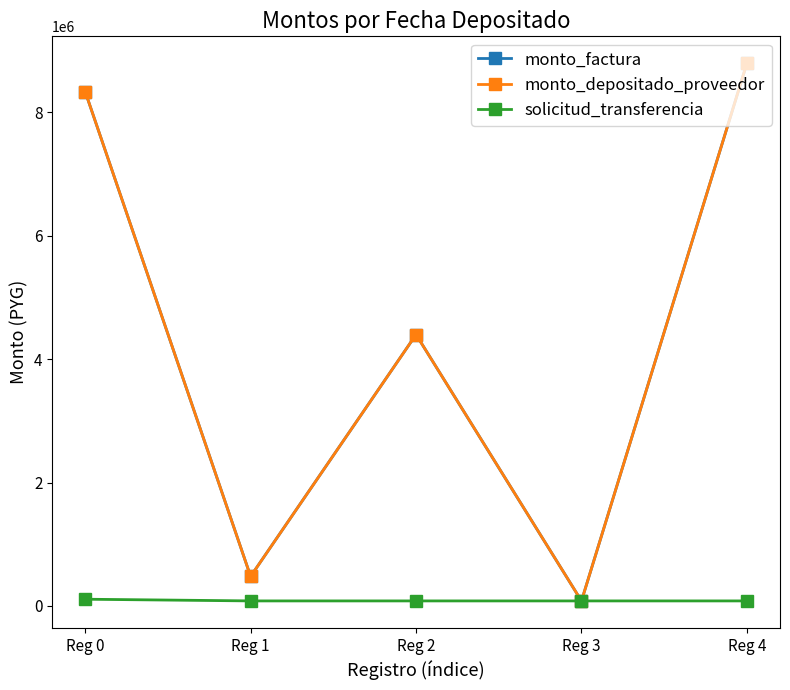

What is the difference between the highest and lowest values at Reg 1?

397963